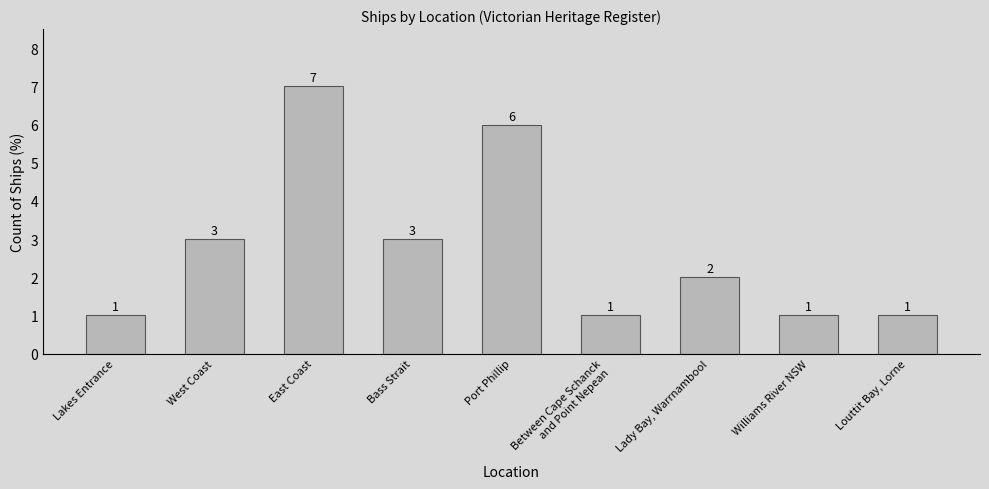

What is the value of the 2nd bar from the left?

3